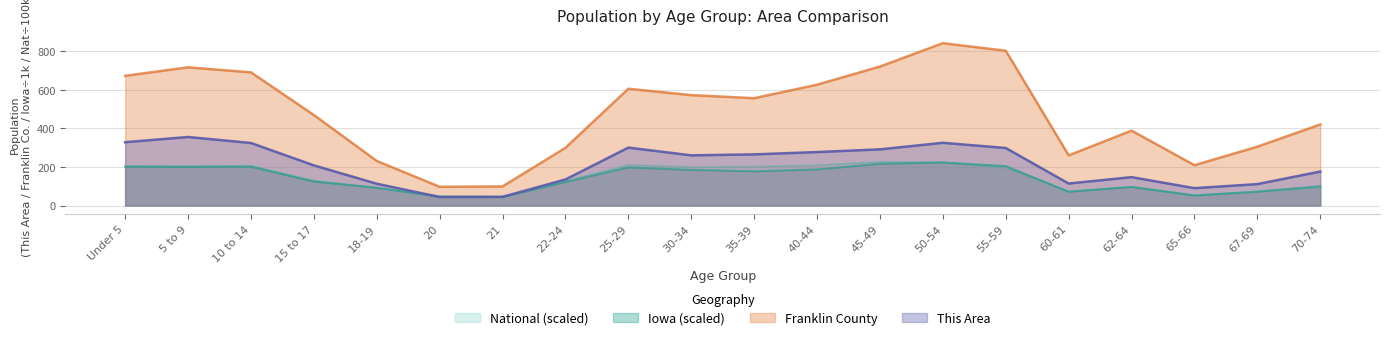

What is the label of the 4th point from the left?

15 to 17